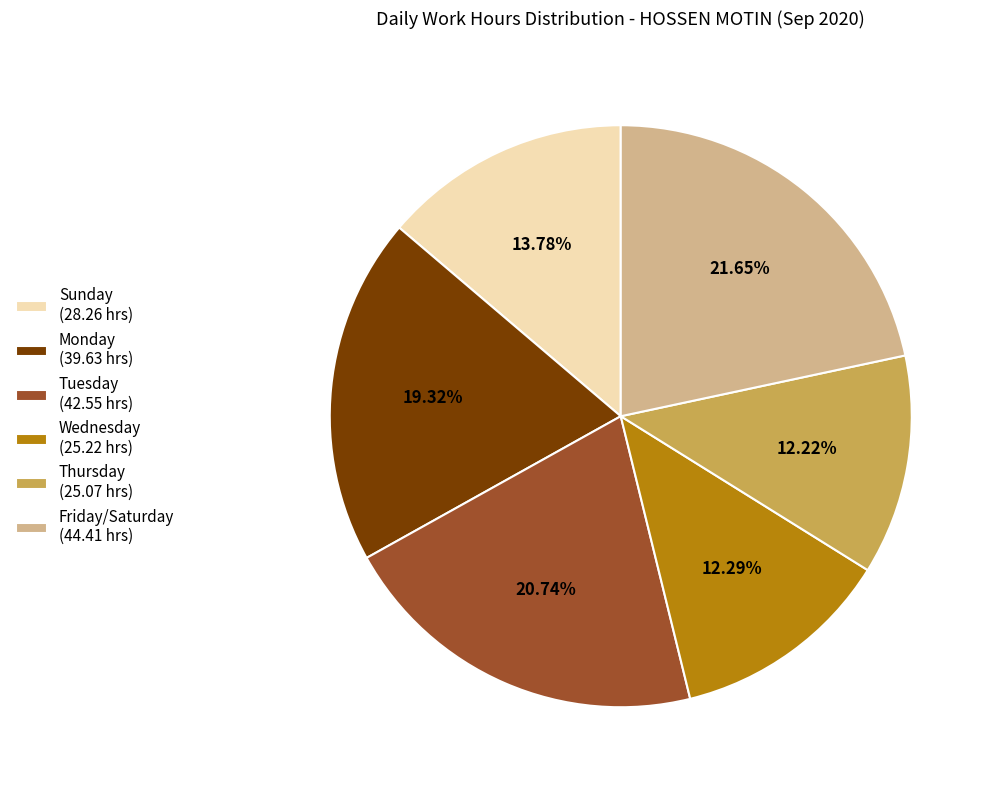

Approximately how many times larger is the value at Tuesday (42.55 hrs) compared to Sunday (28.26 hrs)?

1.5